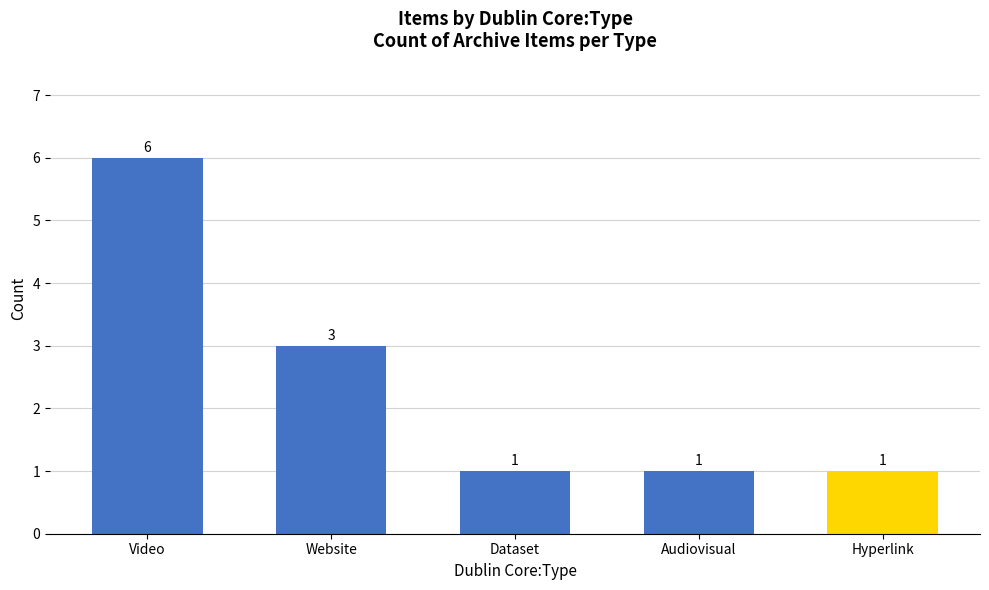

Does the chart contain stacked bars?

No